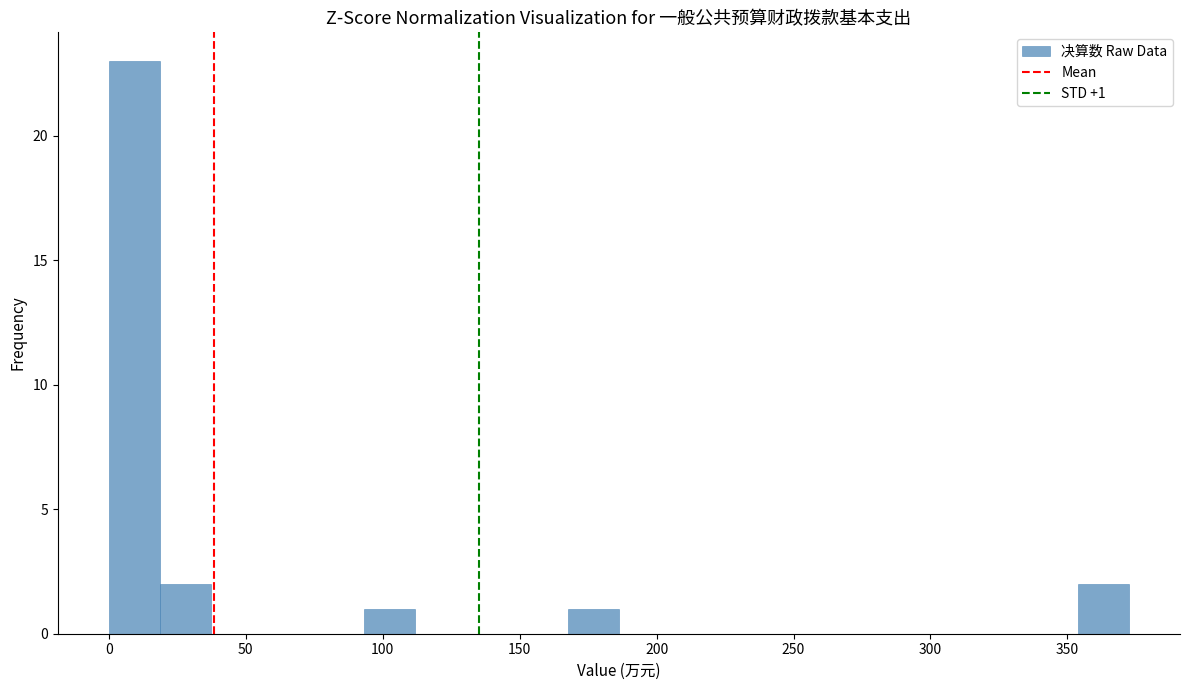

Read against the x-axis, roughly where is the centre of the tallest bar?

10